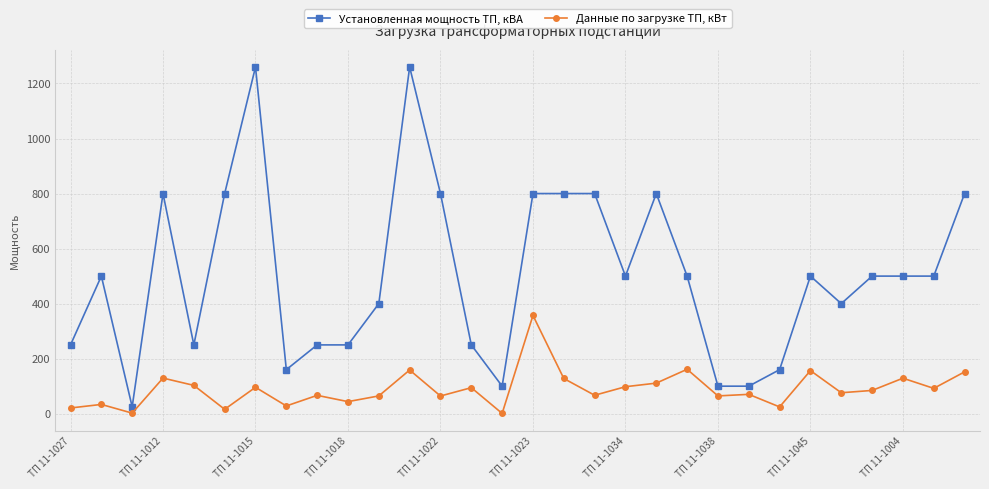

Rank the series by their maximum value, from lowest to highest.

Данные по загрузке ТП, кВт, Установленная мощность ТП, кВА